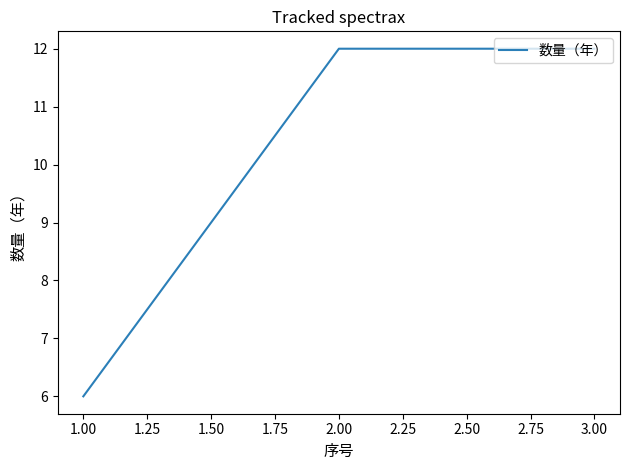

The chart shows a value of 17 at 1.00. True or false?

False